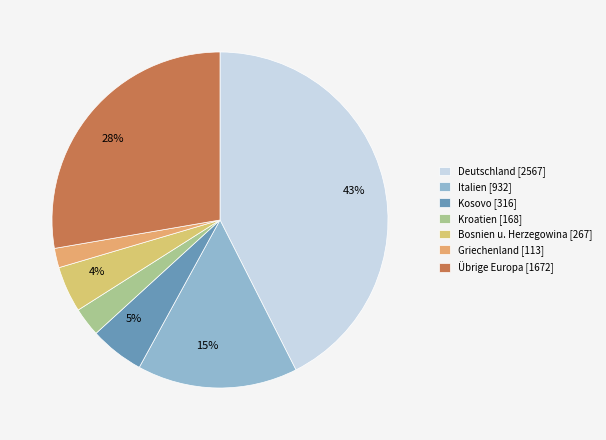

To the nearest percent, what portion does Griechenland represent?

2%